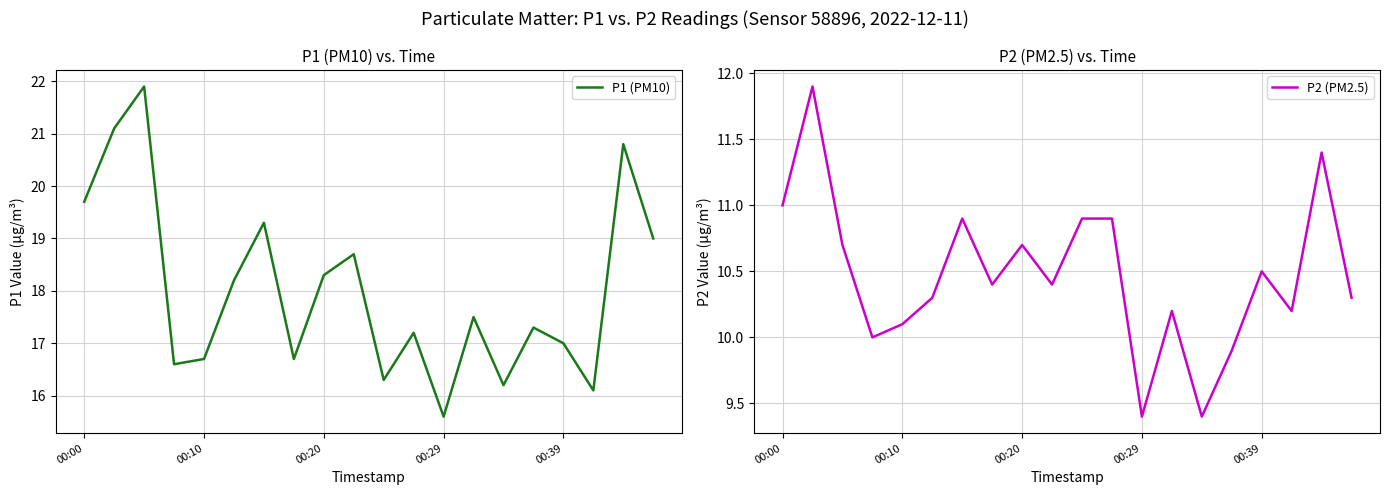

Is it true that P2 (PM2.5) equals 10.5 at 00:39?

True